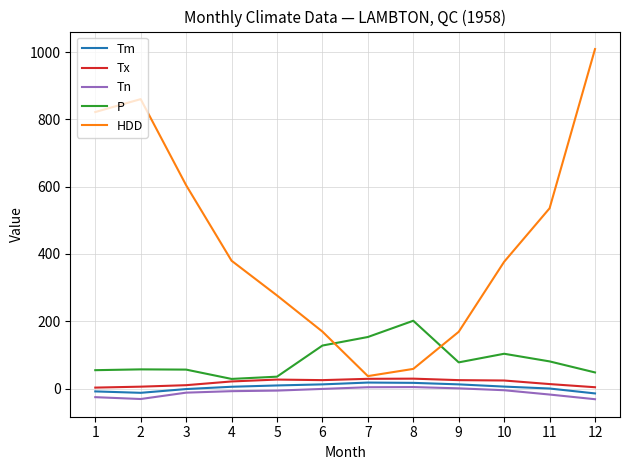

True or false: P and Tm intersect in this chart.

False